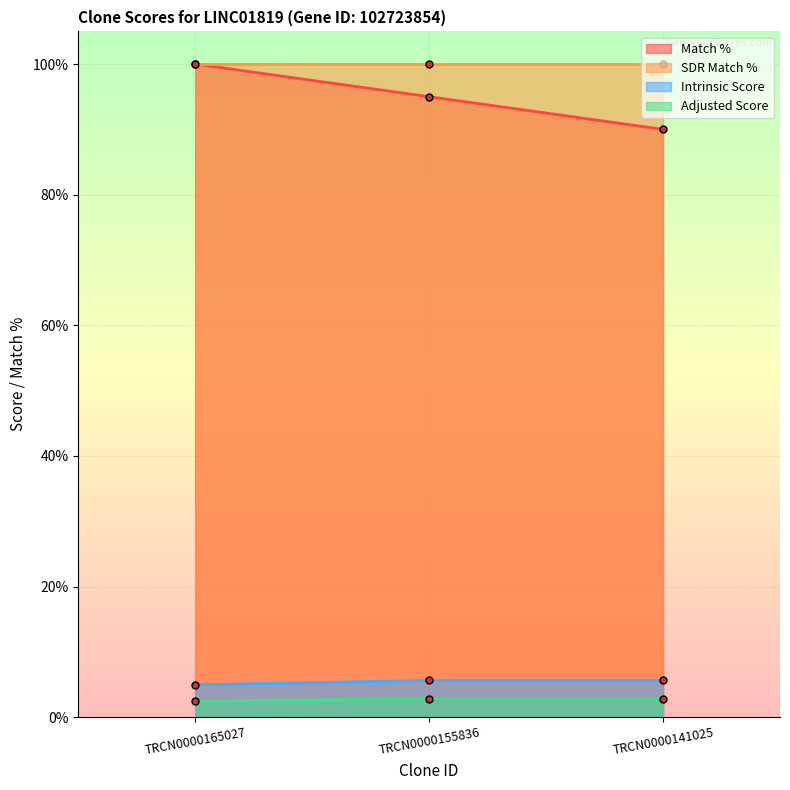

Which series has the largest range (max minus min)?

Match %